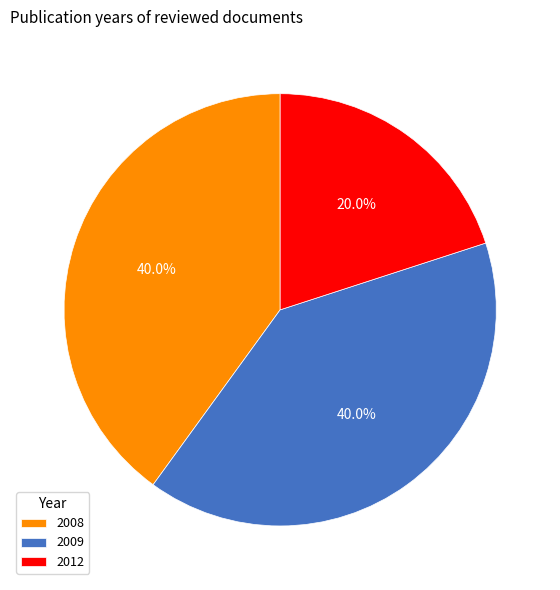

How many segments does this pie chart have?

3